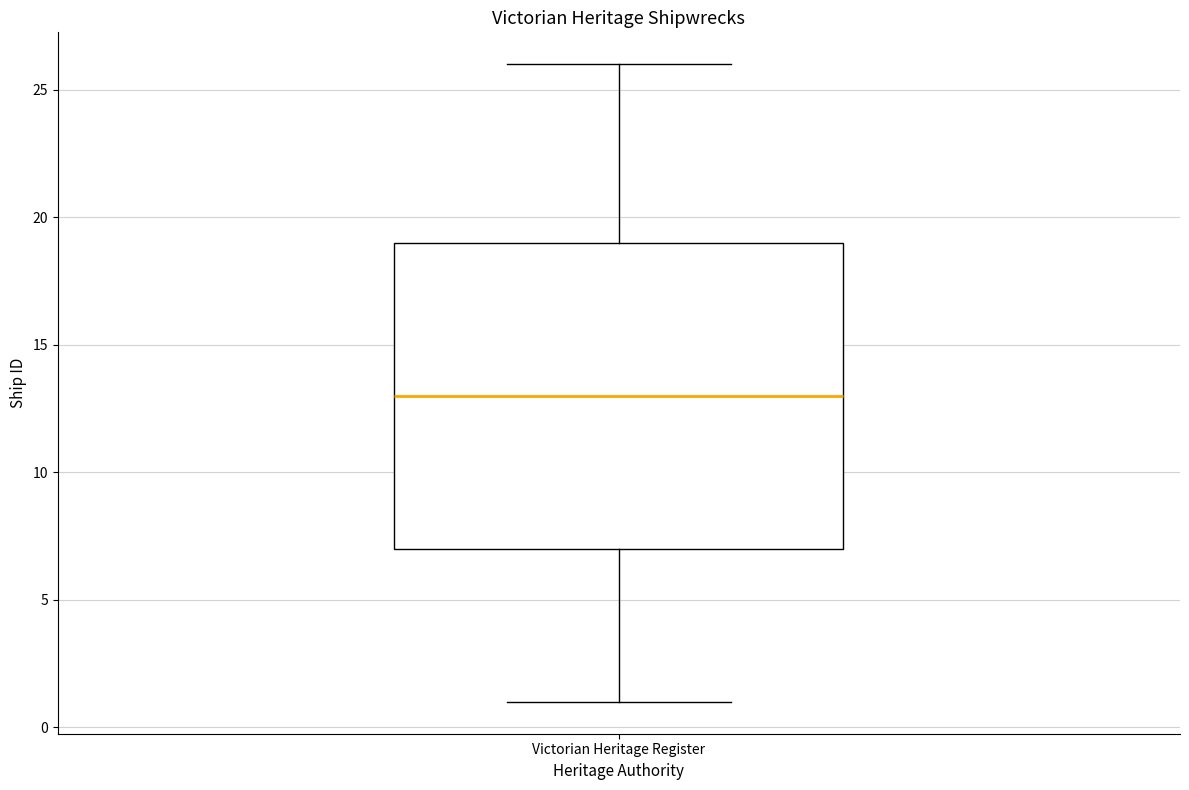

Transcribe this box plot: give where the median line is, the range the box spans, and where the two whiskers end, as read against the y-axis. The values are not printed on the chart, so give them approximately, as read against the axis.

median 13, box 7 to 19, whiskers 1 to 26